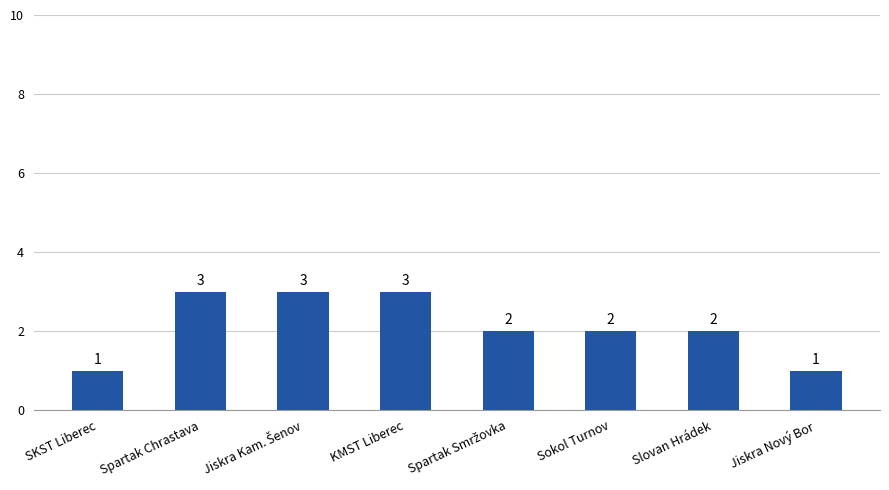

Between Spartak Chrastava and Sokol Turnov, which is larger?

Spartak Chrastava